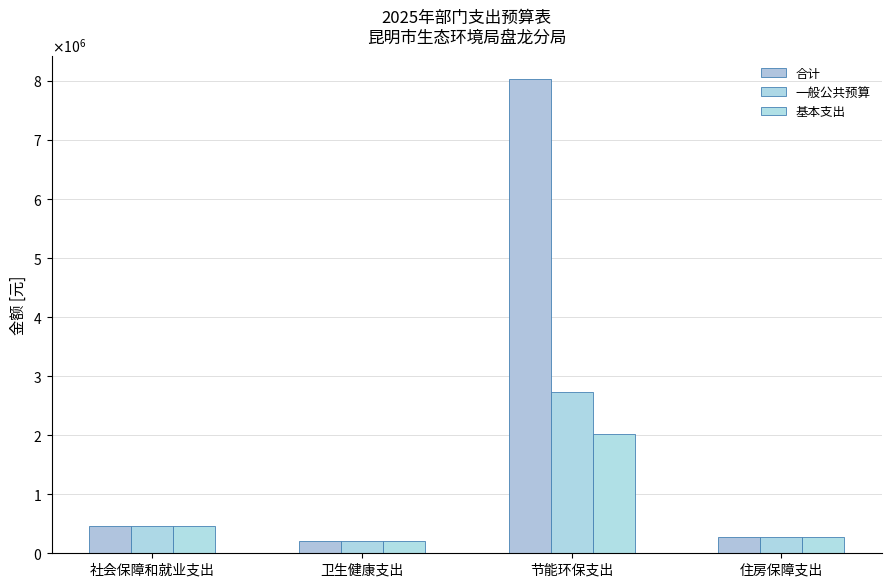

List the series in order of their peak value, highest first.

合计, 一般公共预算, 基本支出